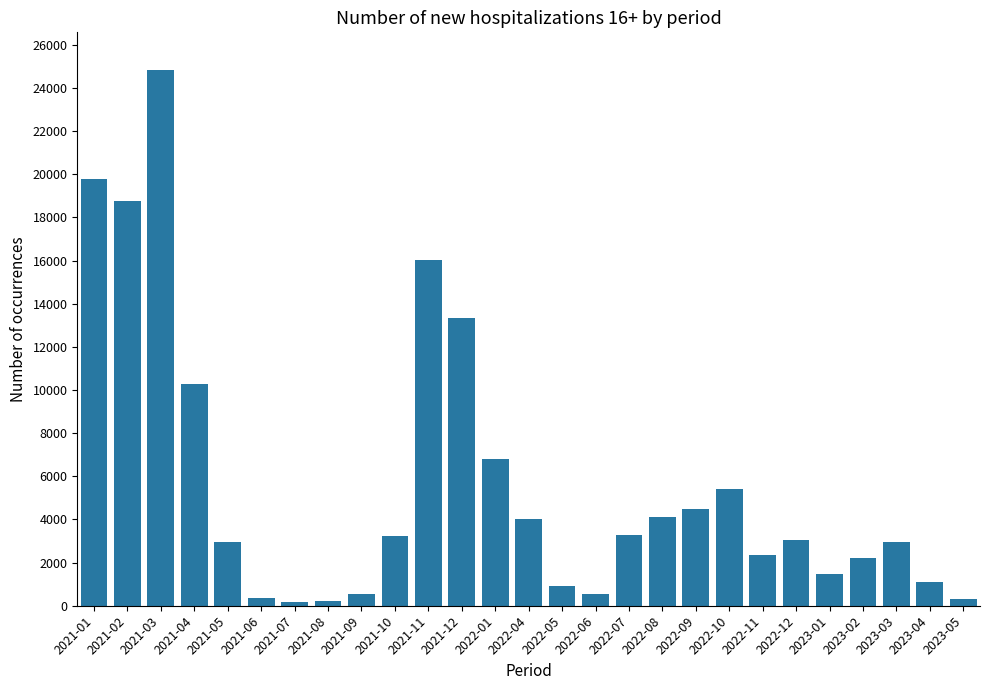

What is the greatest value displayed?

24836